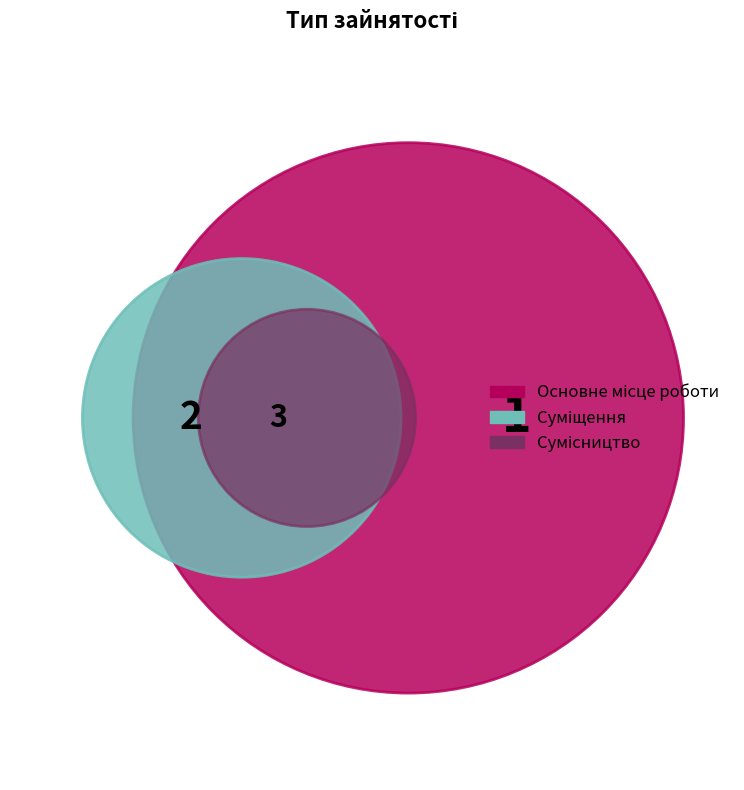

How many segments does this pie chart have?

3